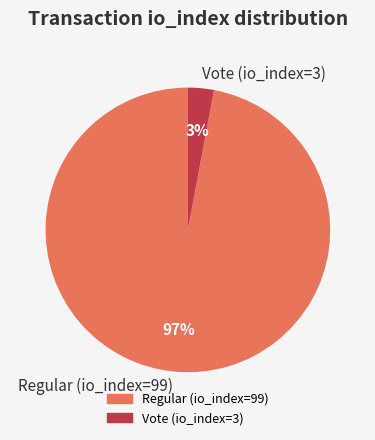

Which has a higher value, Vote (io_index=3) or Regular (io_index=99)?

Regular (io_index=99)